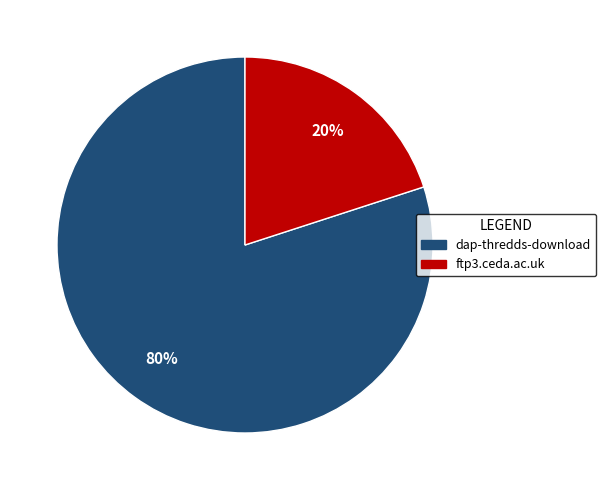

To the nearest percent, what percentage of the pie is ftp3.ceda.ac.uk?

20%